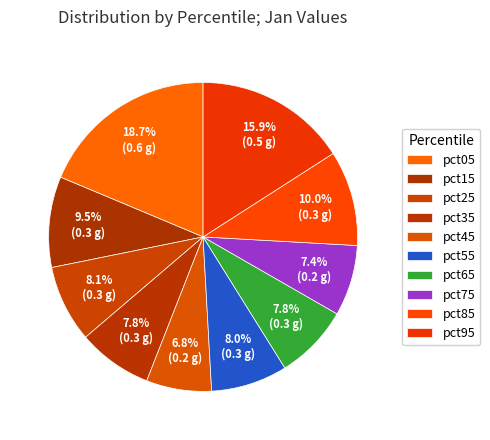

To the nearest percent, what is the combined percentage of pct55 and pct35?

16%